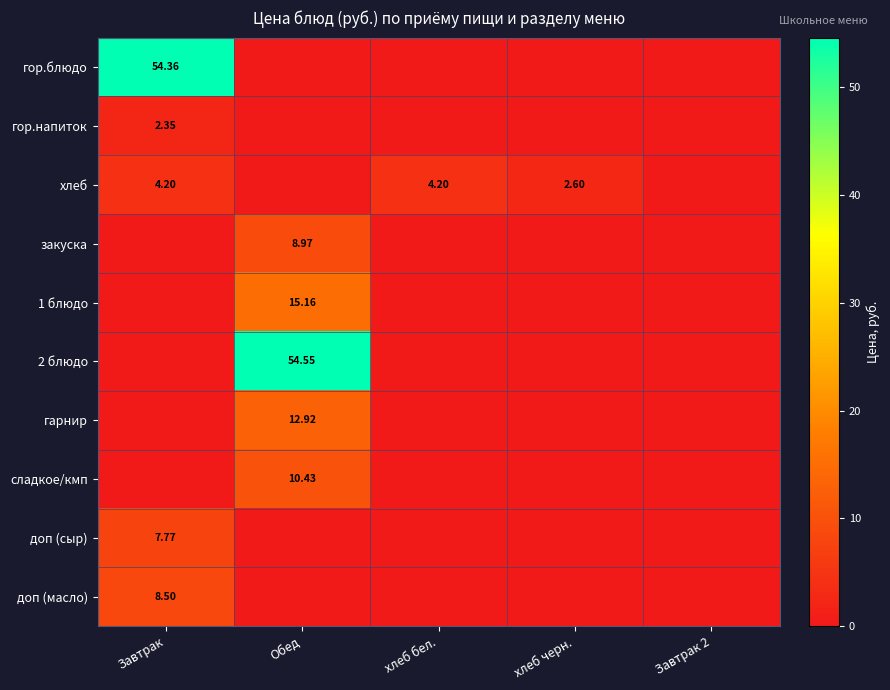

Which series has the largest range (max minus min)?

2 блюдо